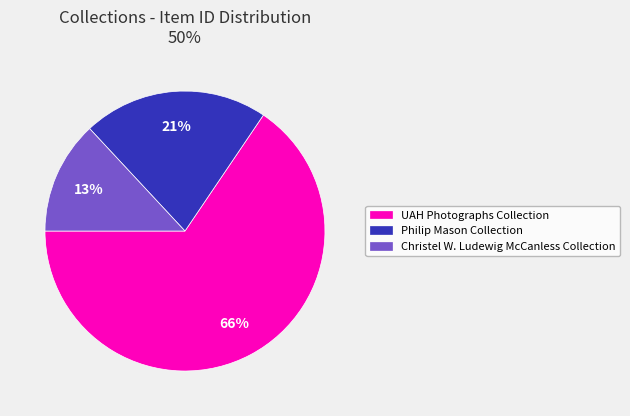

The Christel W. Ludewig McCanless Collection slice represents 13% of the pie. True or false?

True